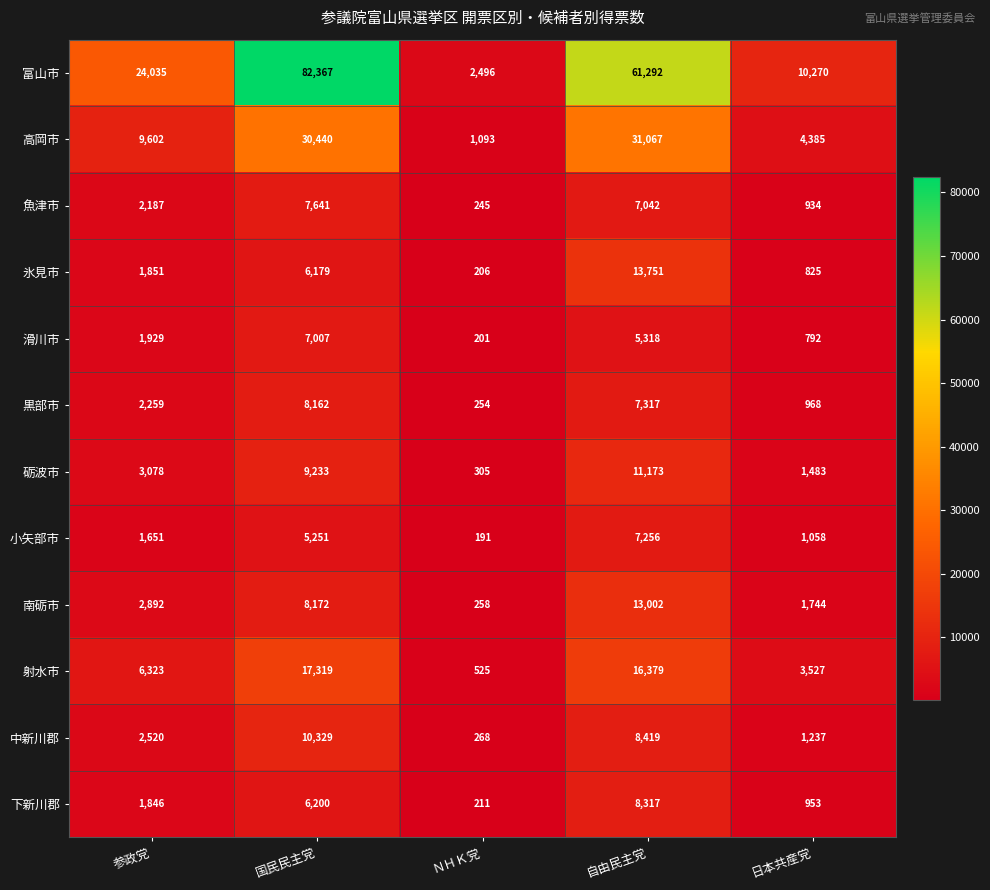

What is the minimum value shown in the chart?

191